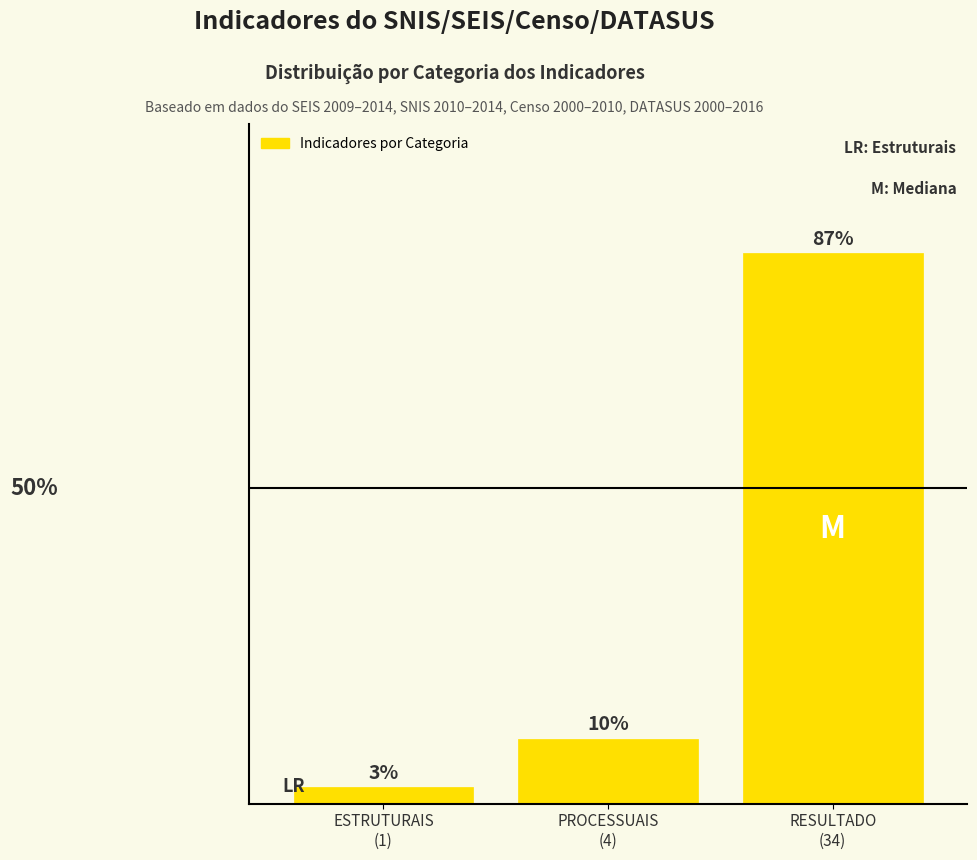

Does the chart contain any negative values?

No